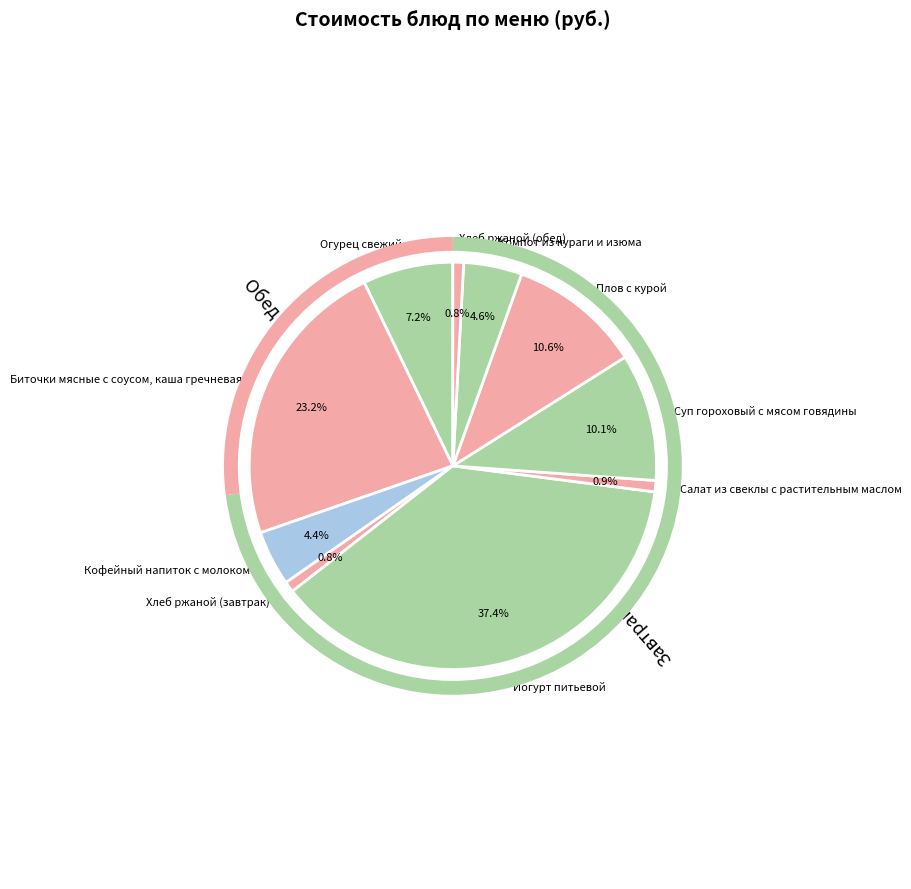

True or false: Хлеб ржаной (обед) accounts for 1% of the total.

True